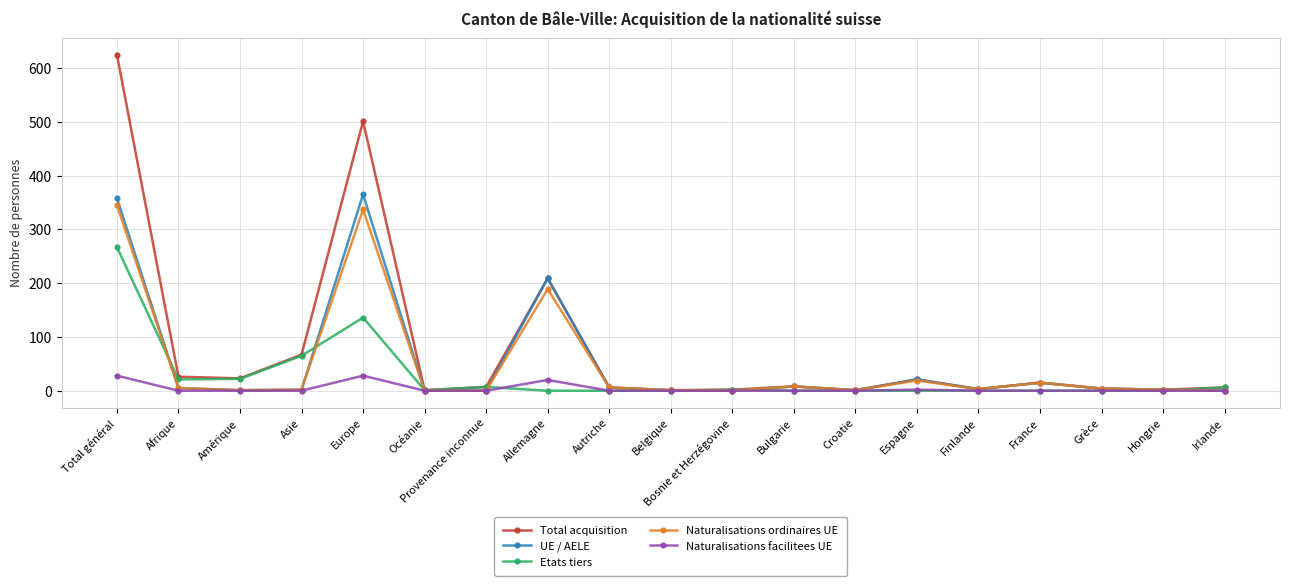

Where is the first local maximum for Total acquisition?

Europe